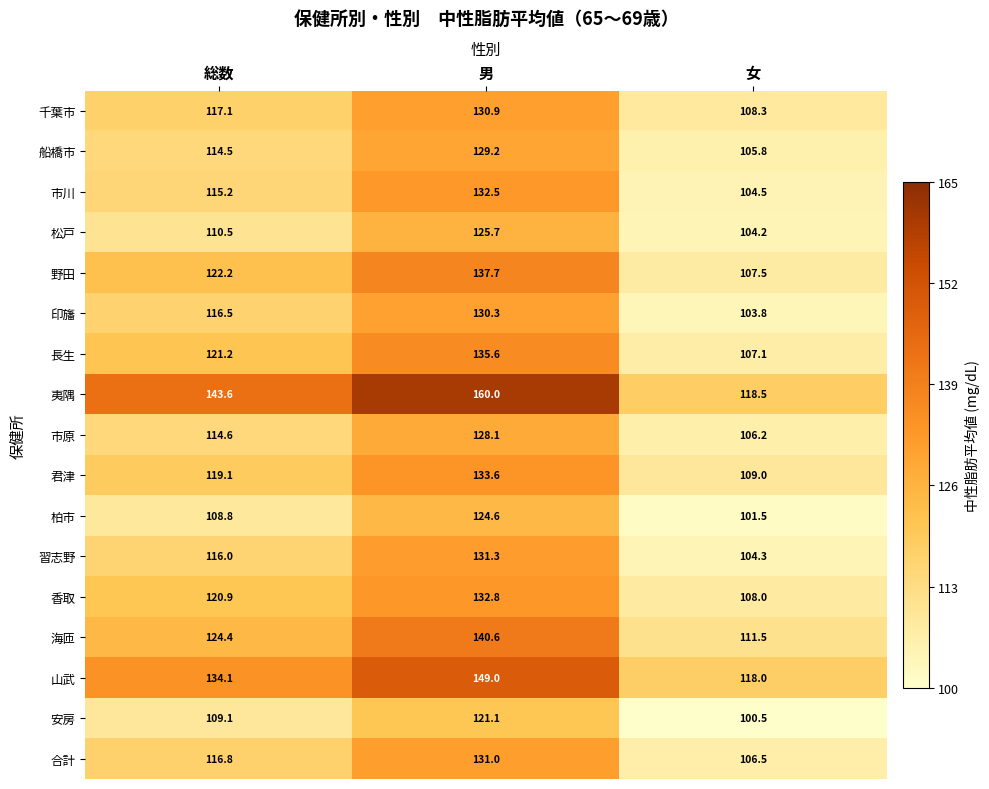

The value of 船橋市 at 総数 is 51.6. True or false?

False